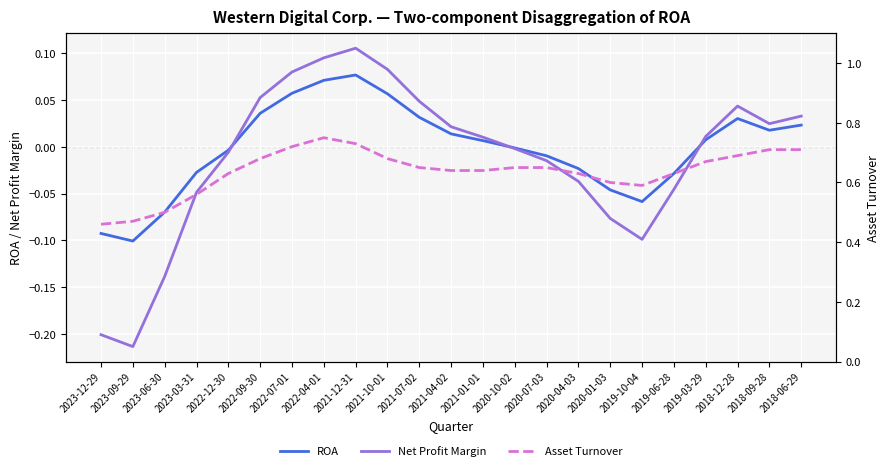

True or false: ROA has more than 1 interior local peaks.

True